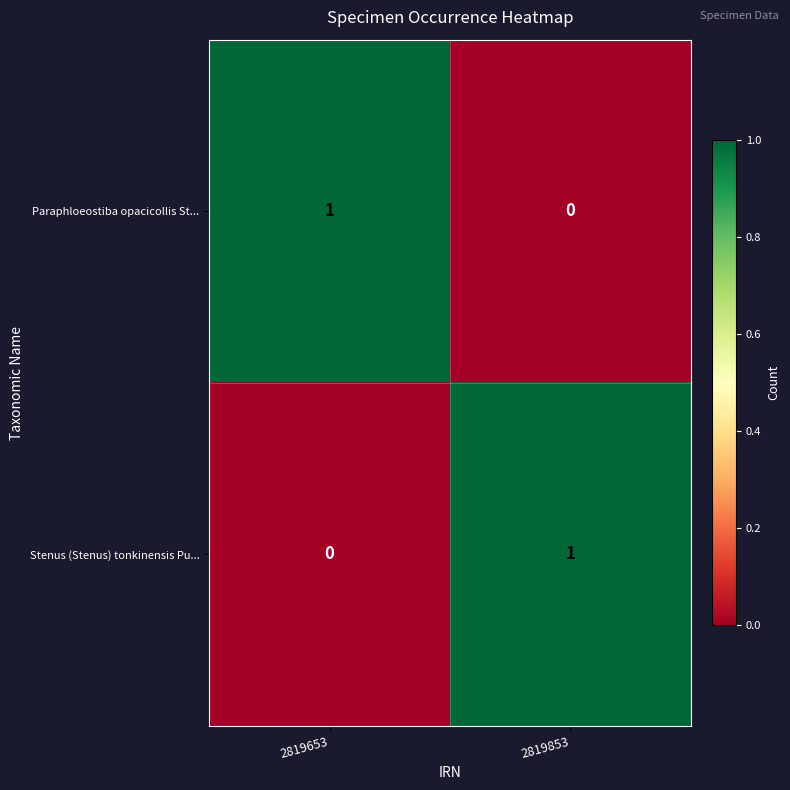

At which label is Stenus (Stenus) tonkinensis Pu... closest to 0?

2819653